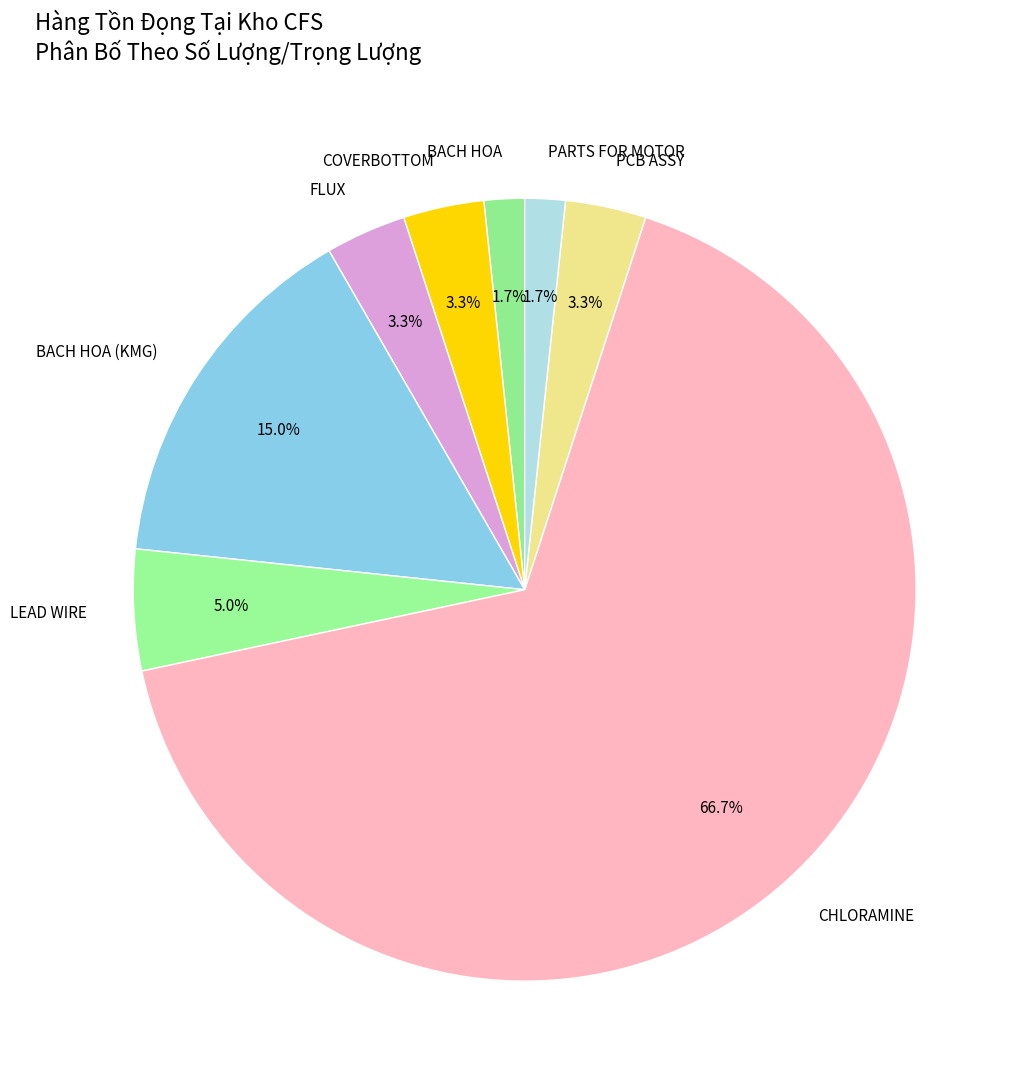

Is it true that PCB ASSY is 3% of the pie?

True